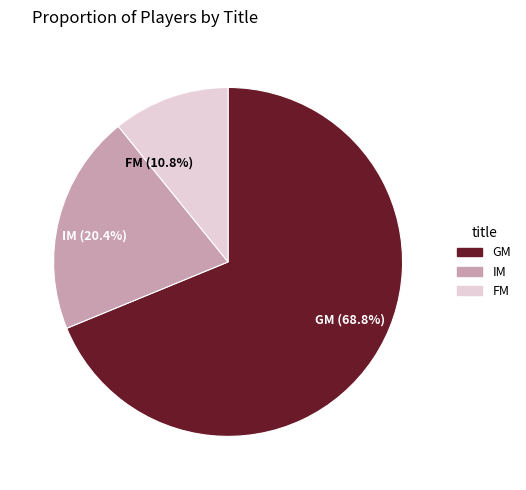

How many slices are in this pie chart?

3